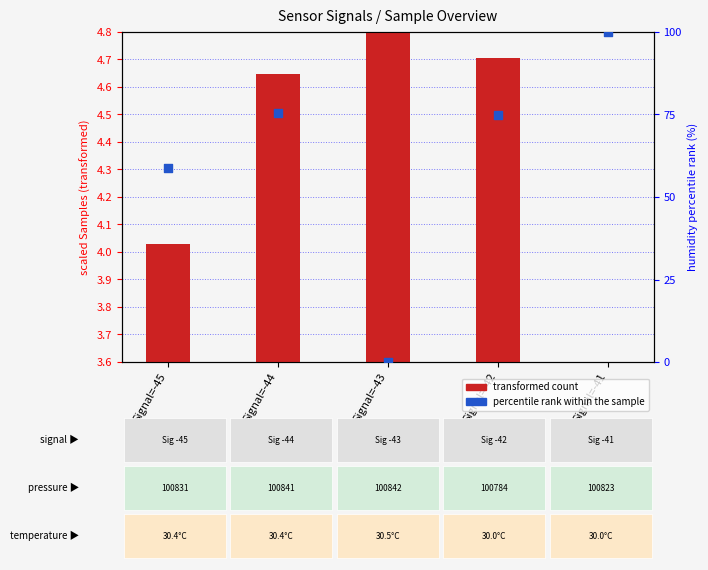

At which category is the sum across all series the highest?

Signal=-41